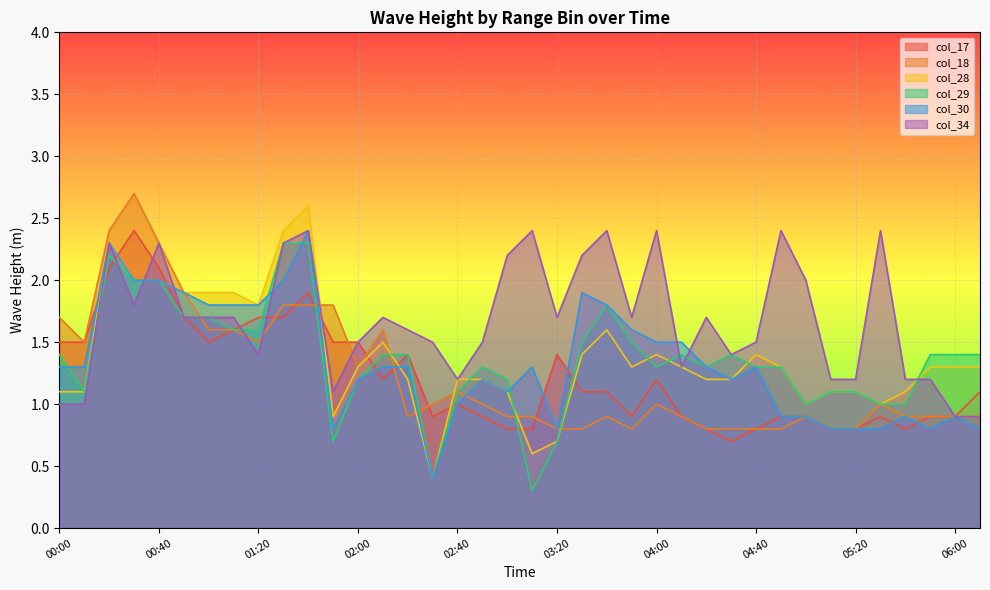

What is the label of the 5th point from the right?

05:30